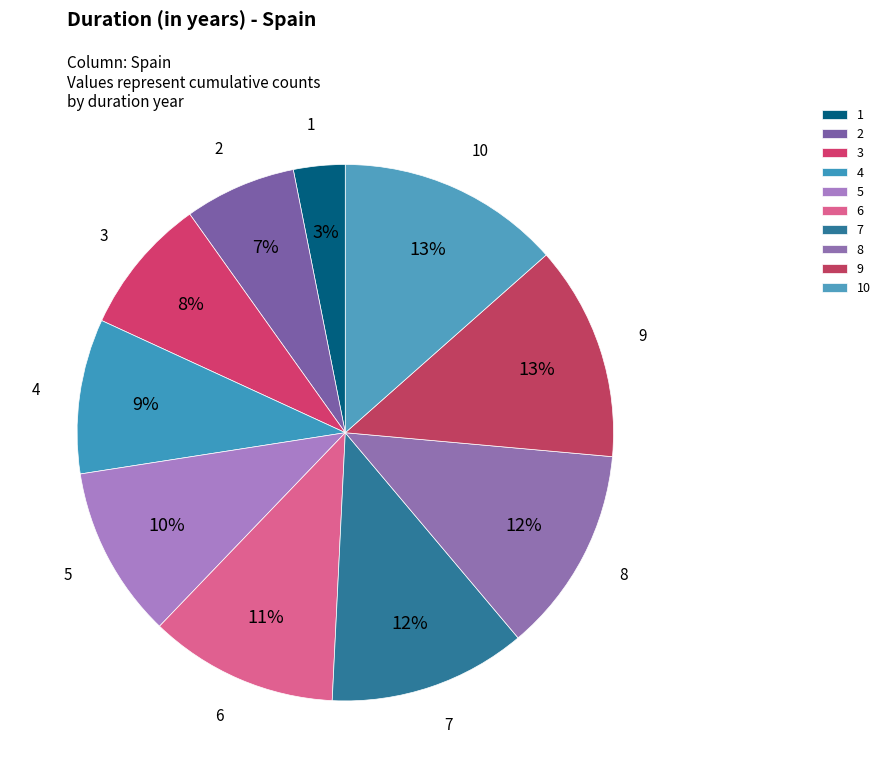

Combined, do 6 and 8 account for over 50%?

No